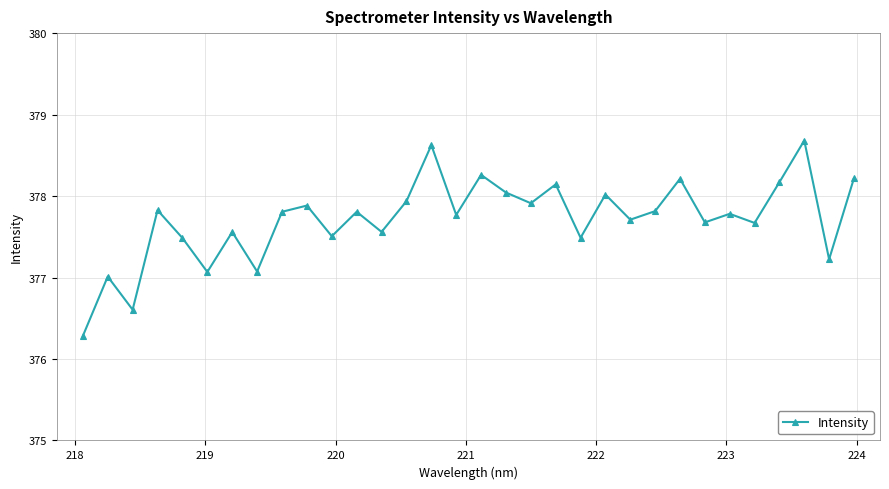

Reading right to left, extract all data points from this chart.

378.2	377.2	378.7	378.2	377.7	377.8	377.7	378.2	377.8	377.7	378.0	377.5	378.1	377.9	378.0	378.3	377.8	378.6	377.9	377.6	377.8	377.5	377.9	377.8	377.1	377.6	377.1	377.5	377.8	376.6	377.0	376.3